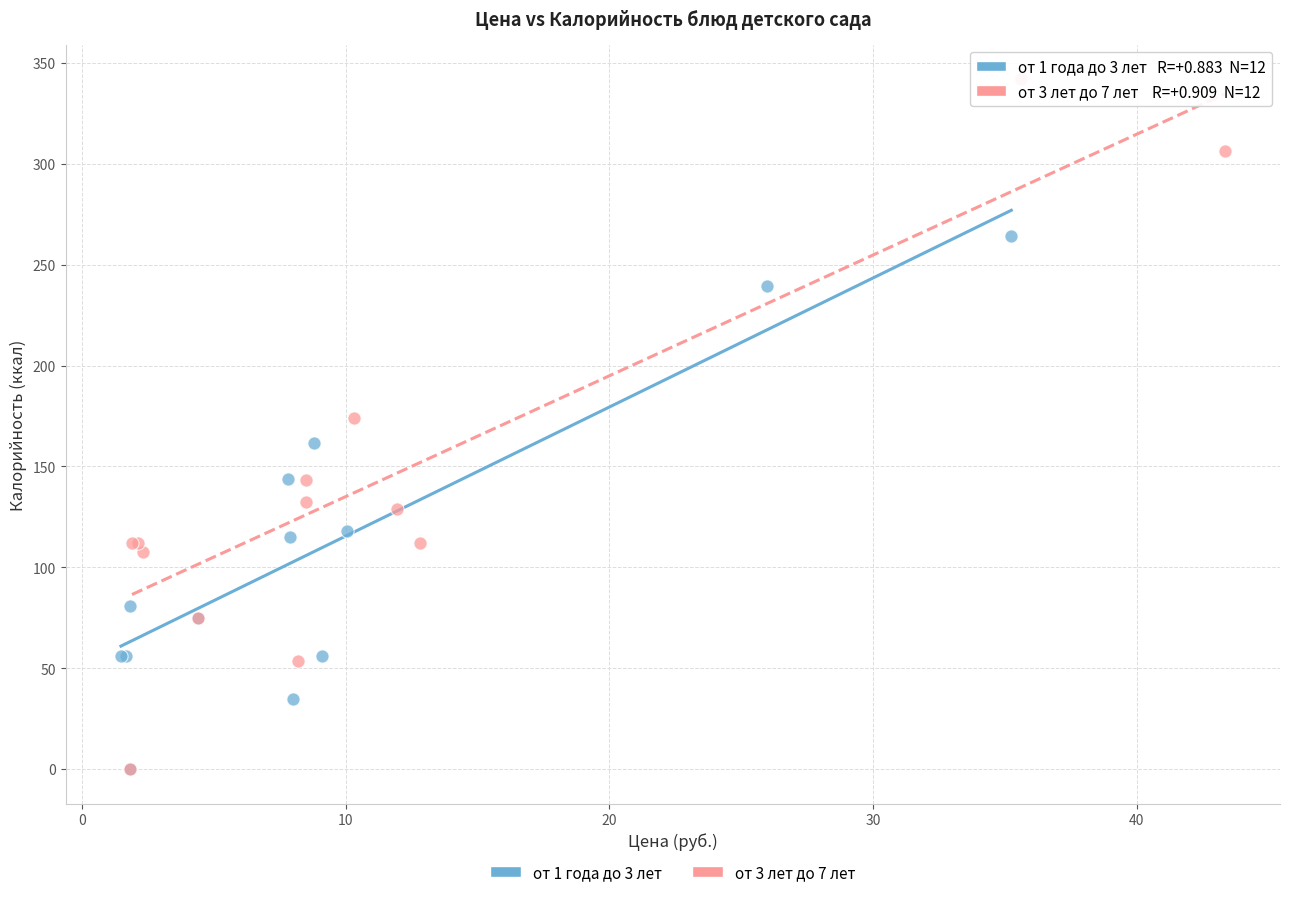

Which series contains the highest Y value?

от 3 лет до 7 лет